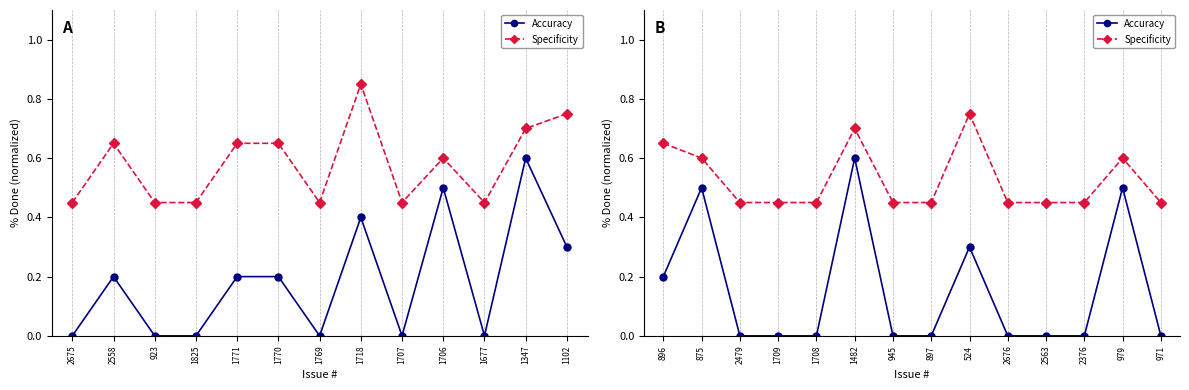

What is the highest value of the Accuracy series?

0.6